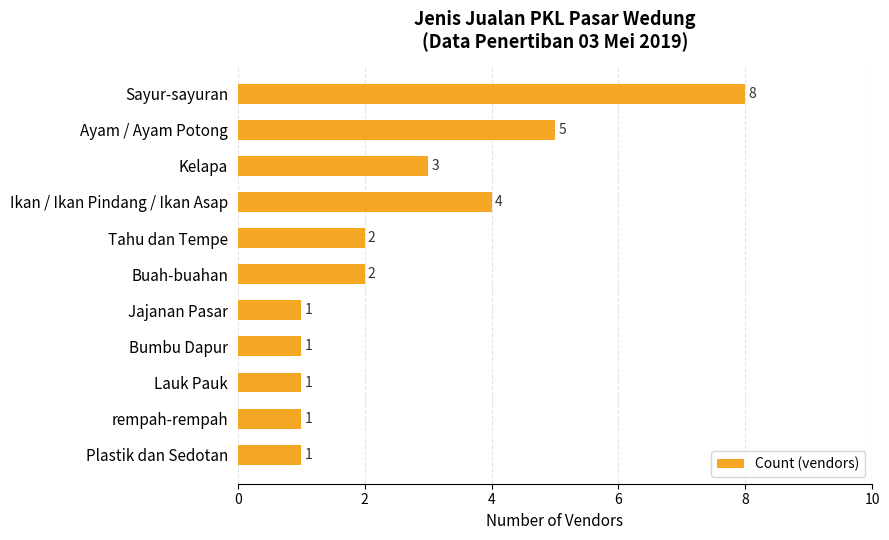

Which has a higher value, Sayur-sayuran or Ayam / Ayam Potong?

Sayur-sayuran